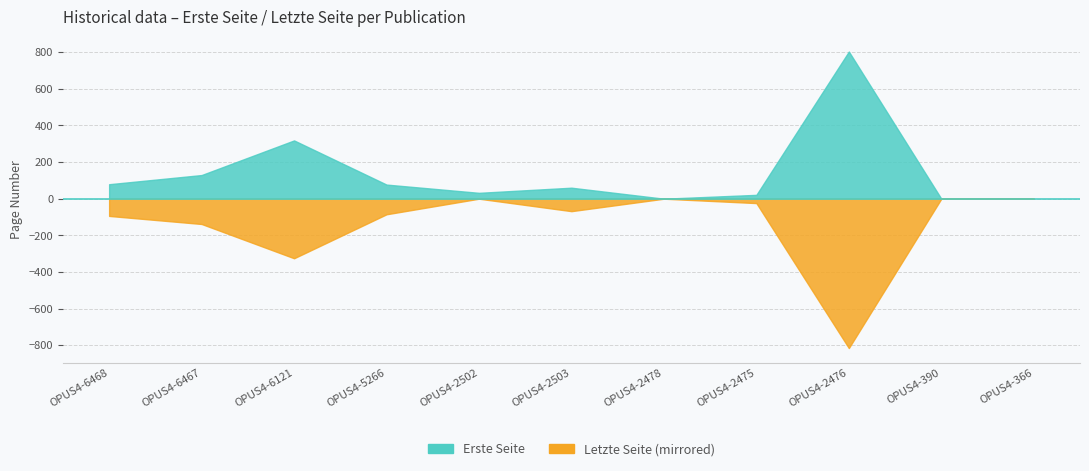

Rank the categories by Letzte Seite value from highest to lowest.

OPUS4-2476, OPUS4-6121, OPUS4-6467, OPUS4-6468, OPUS4-5266, OPUS4-2503, OPUS4-2475, OPUS4-2502, OPUS4-2478, OPUS4-390, OPUS4-366